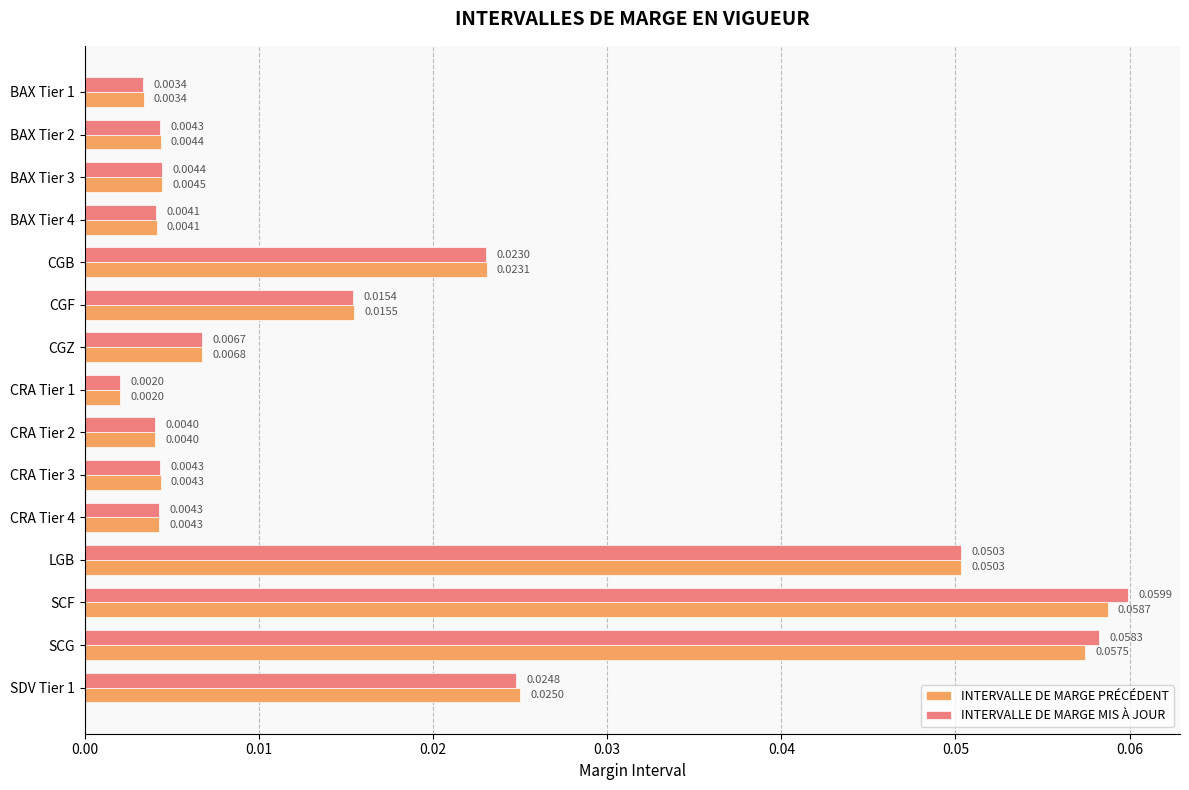

List the series in order of their overall mean, highest first.

INTERVALLE DE MARGE MIS À JOUR, INTERVALLE DE MARGE PRÉCÉDENT